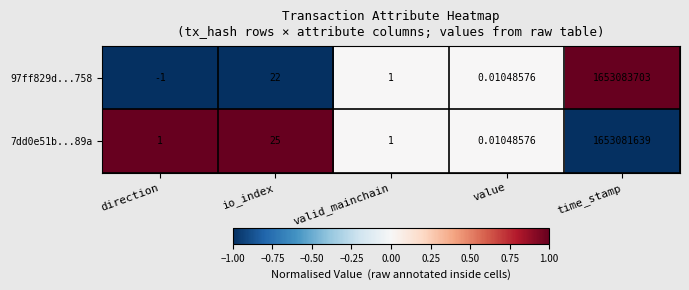

At which category is the sum across all series the highest?

time_stamp